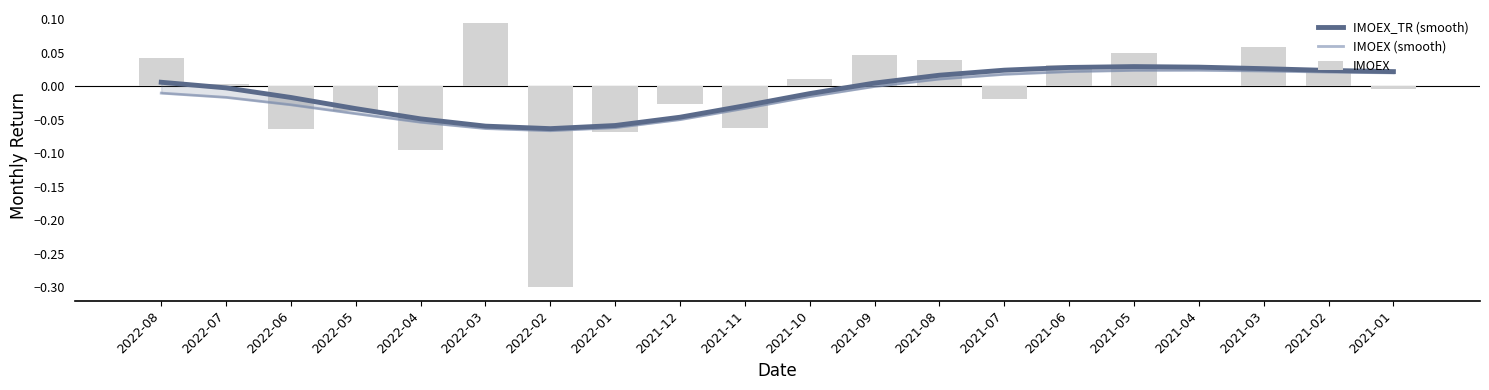

Is the value of IMOEX (smooth) at 2022-01 greater than the value of IMOEX at 2022-03?

No